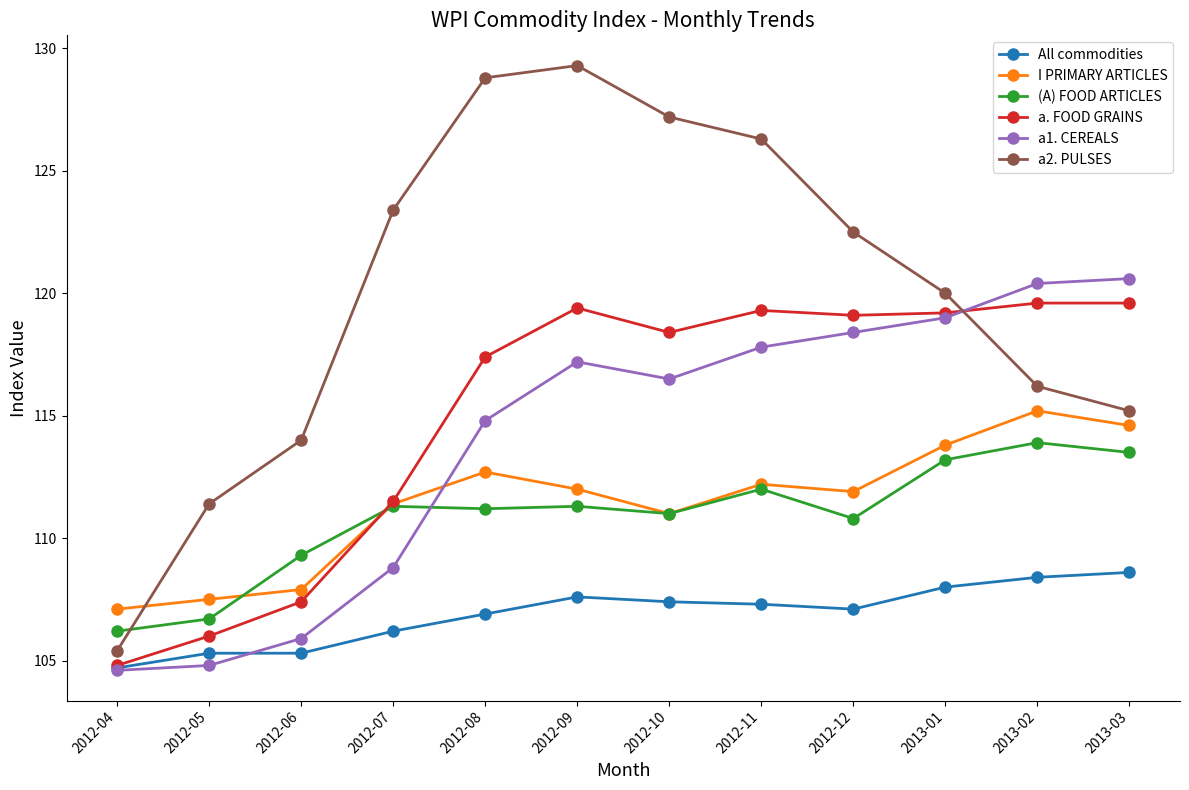

What is the average value of the a2. PULSES series?

120.0